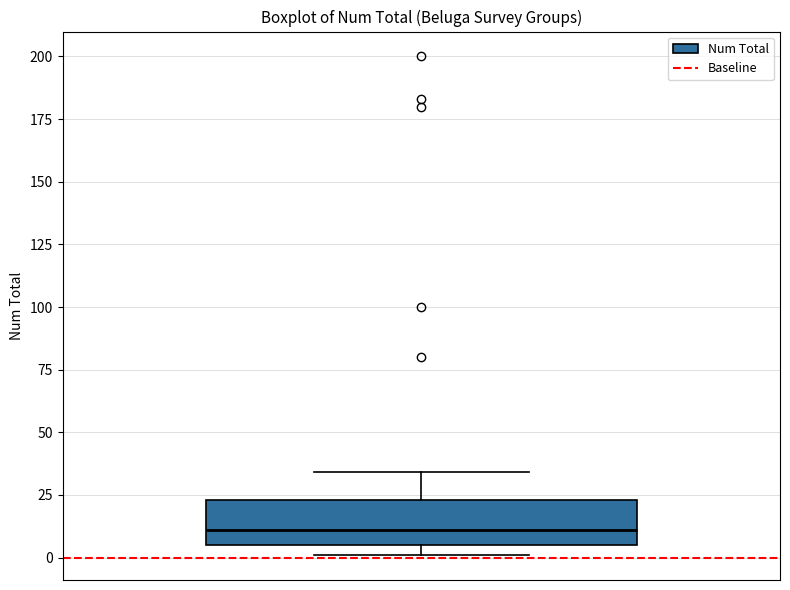

Read this box plot against the y-axis: the position of the median line, the range covered by the box, and the ends of both whiskers. The values are not printed on the chart, so give them approximately, as read against the axis.

median 10, box 5 to 25, whiskers 0 to 35